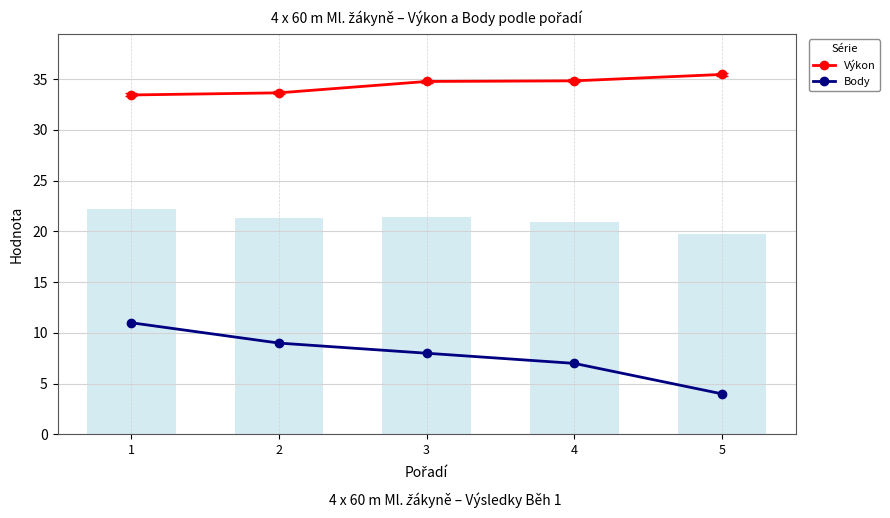

Reading left to right, list all the values displayed in this chart.

Výkon: 1=33.4	2=33.6	3=34.8	4=34.8	5=35.5
Body: 1=11.0	2=9.0	3=8.0	4=7.0	5=4.0